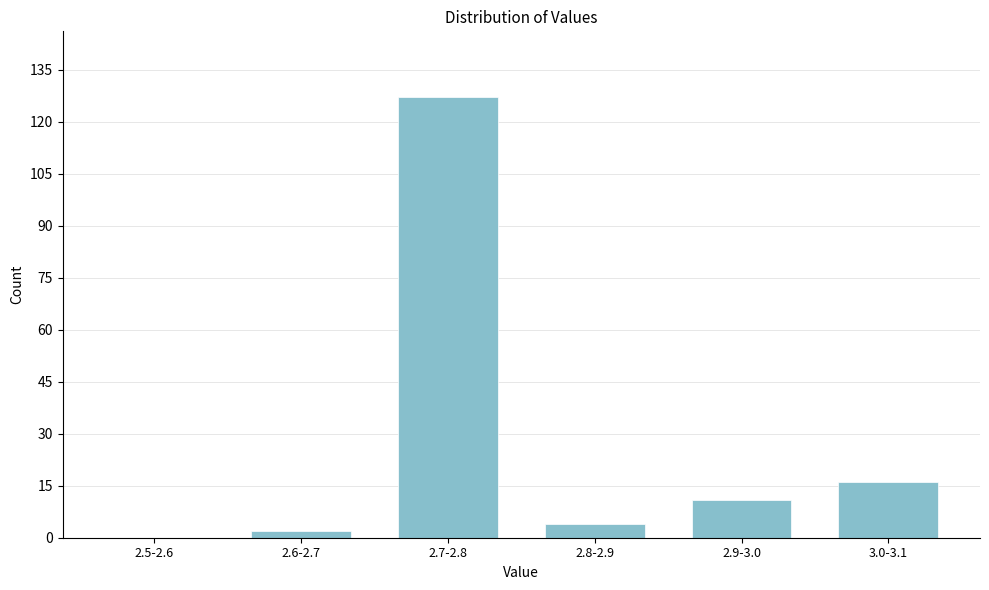

Reading right to left, transcribe all the data shown in this chart.

3.0-3.1=16	2.9-3.0=11	2.8-2.9=4	2.7-2.8=127	2.6-2.7=2	2.5-2.6=0